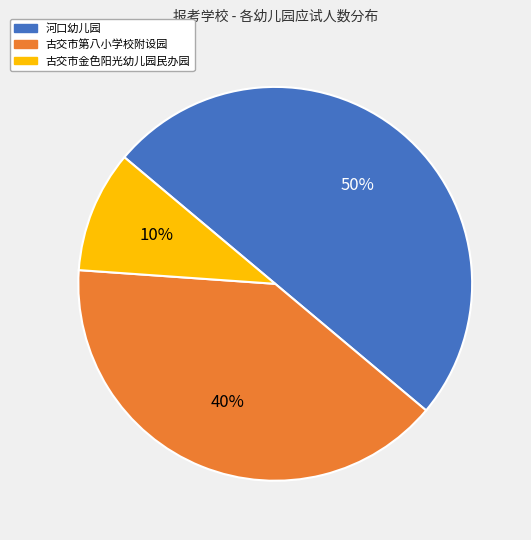

Is the sum of 古交市第八小学校附设园 and 河口幼儿园 greater than half?

Yes